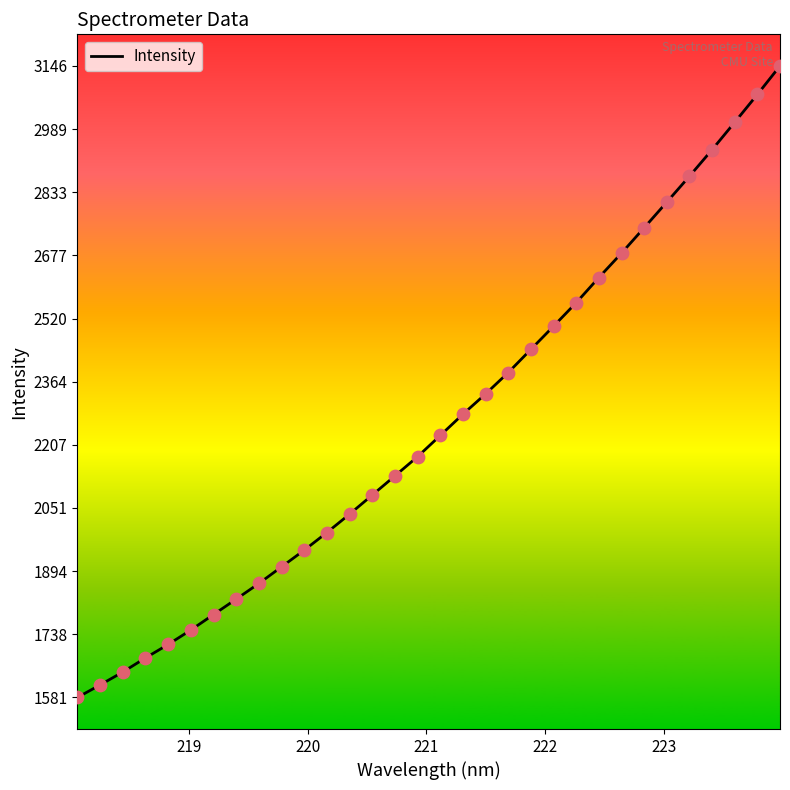

What is the difference between the maximum and minimum values?

1564.5